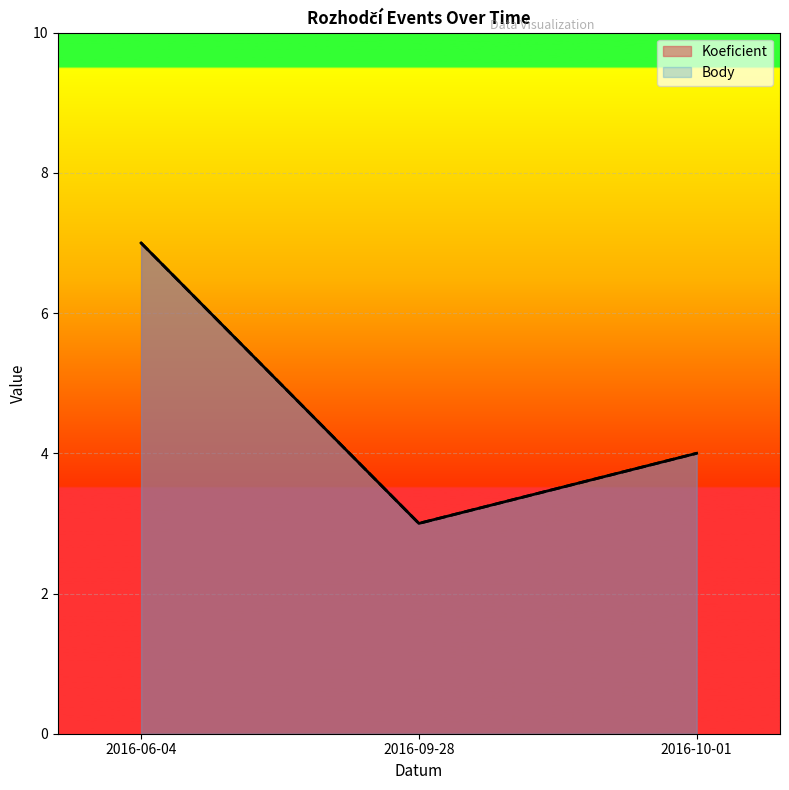

At 2016-09-28, list the series in order from smallest to largest.

Koeficient, Body